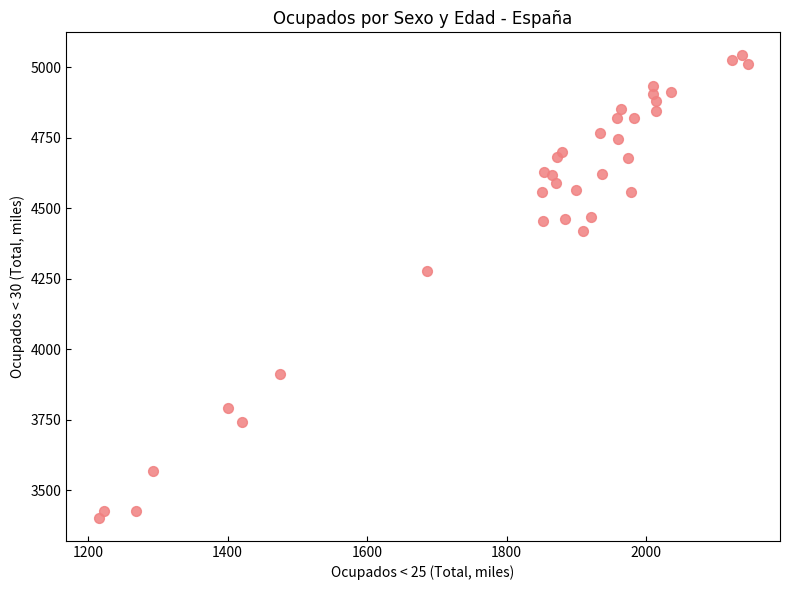

What Y value in the scatter plot is closest to 4222?

4276.3